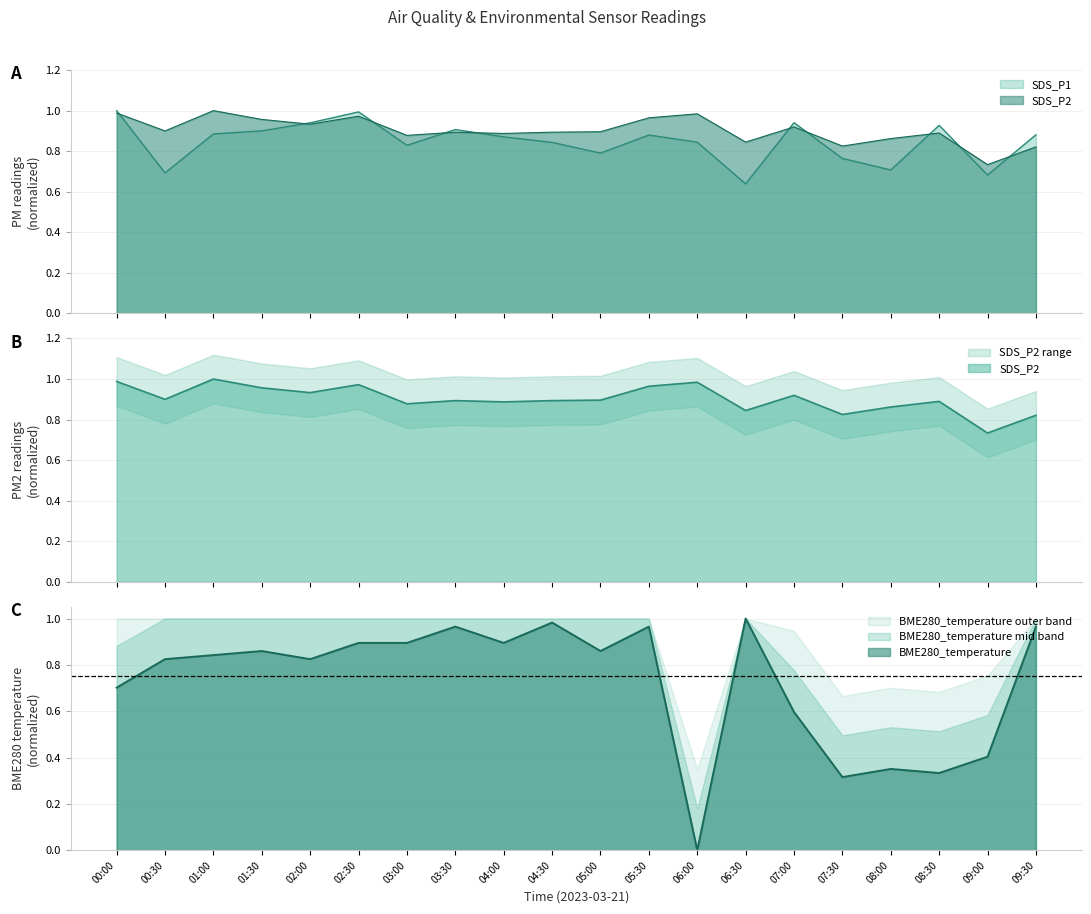

What is the difference between the highest and lowest values at 00:00?

0.3